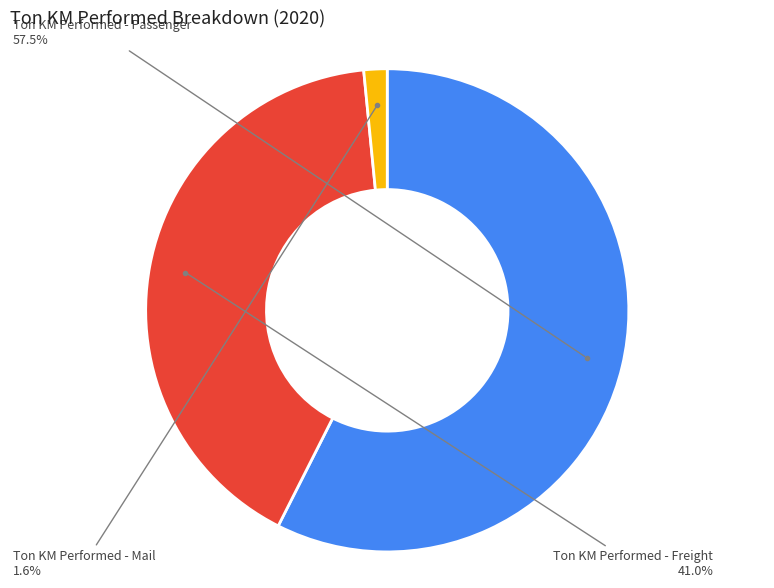

Is there a majority slice in this chart?

Yes